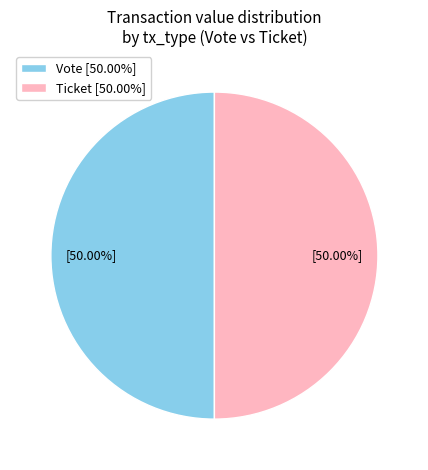

Combined, do Vote [50.00%] and Ticket [50.00%] account for over 50%?

Yes